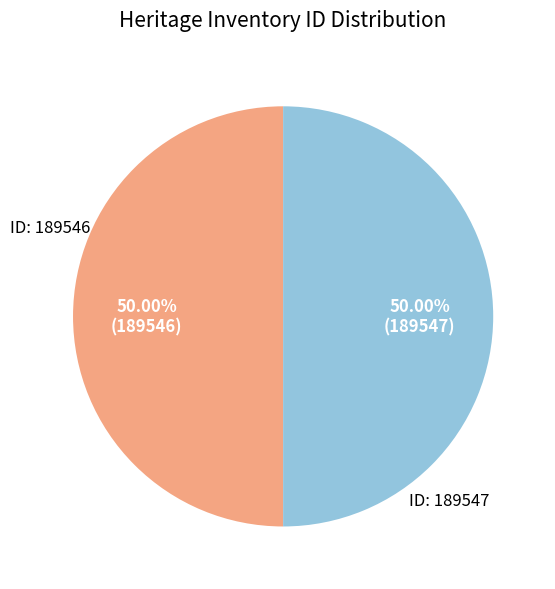

Rank the categories by value from lowest to highest.

Glen Alvie District Honour Roll (Gate) 189546, Glen Alvie District Honour Roll (Gate) 189547